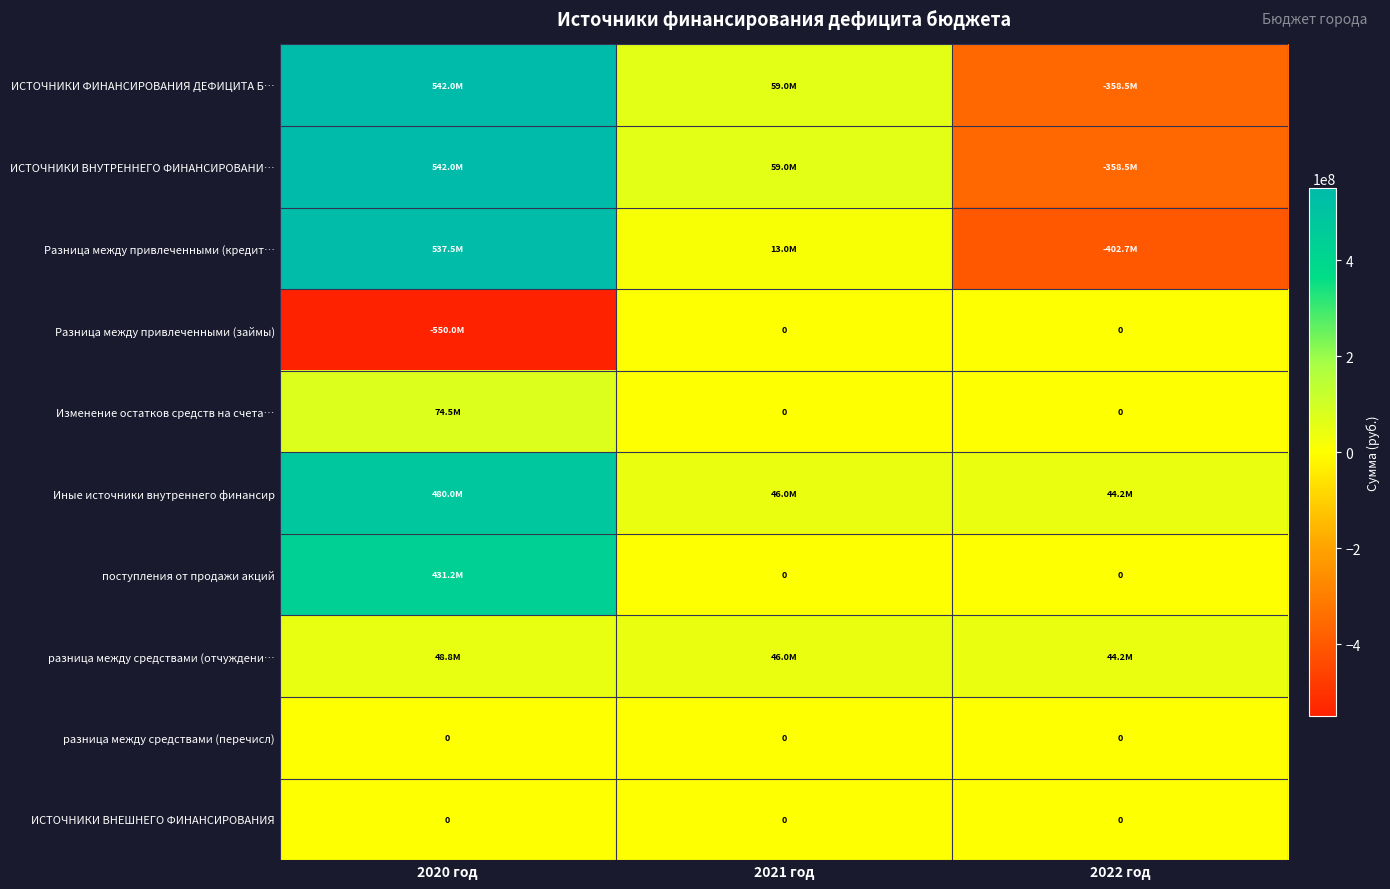

Which category has the lowest value in the Разница между привлеченными (кредит… series?

2022 год